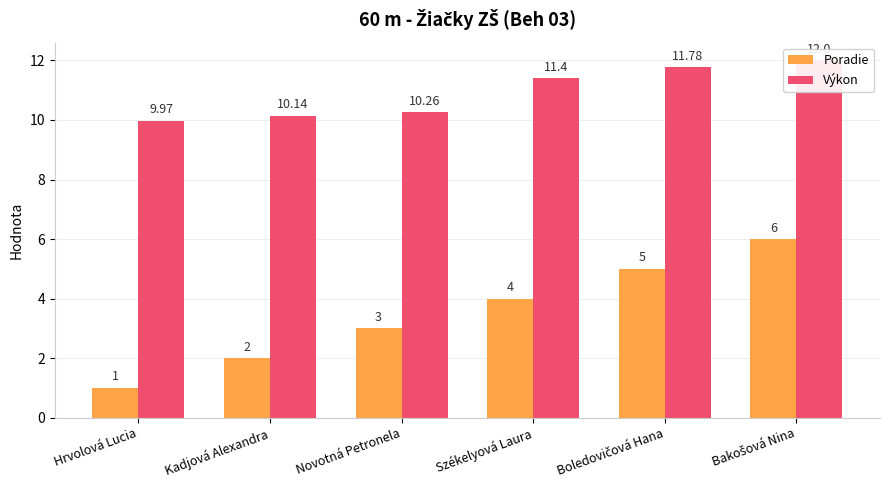

Which category has the lowest value in the Poradie series?

Hrvolová Lucia